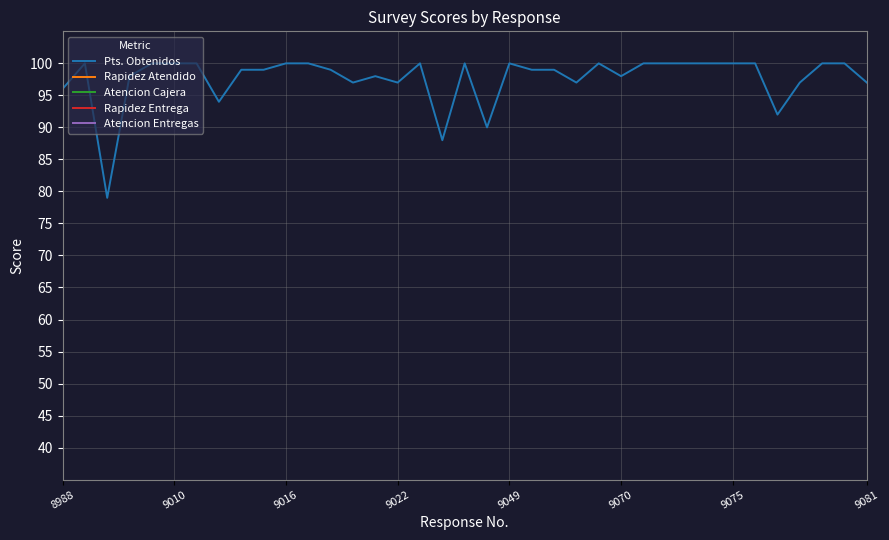

What is the maximum value for Pts. Obtenidos?

100